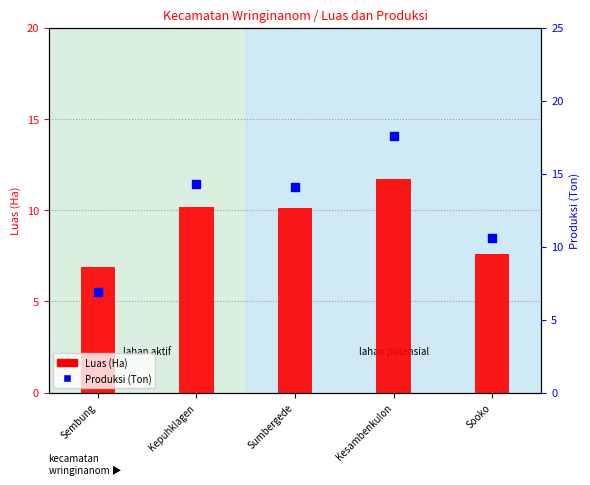

At which category is the sum across all series the highest?

Kesambenkulon